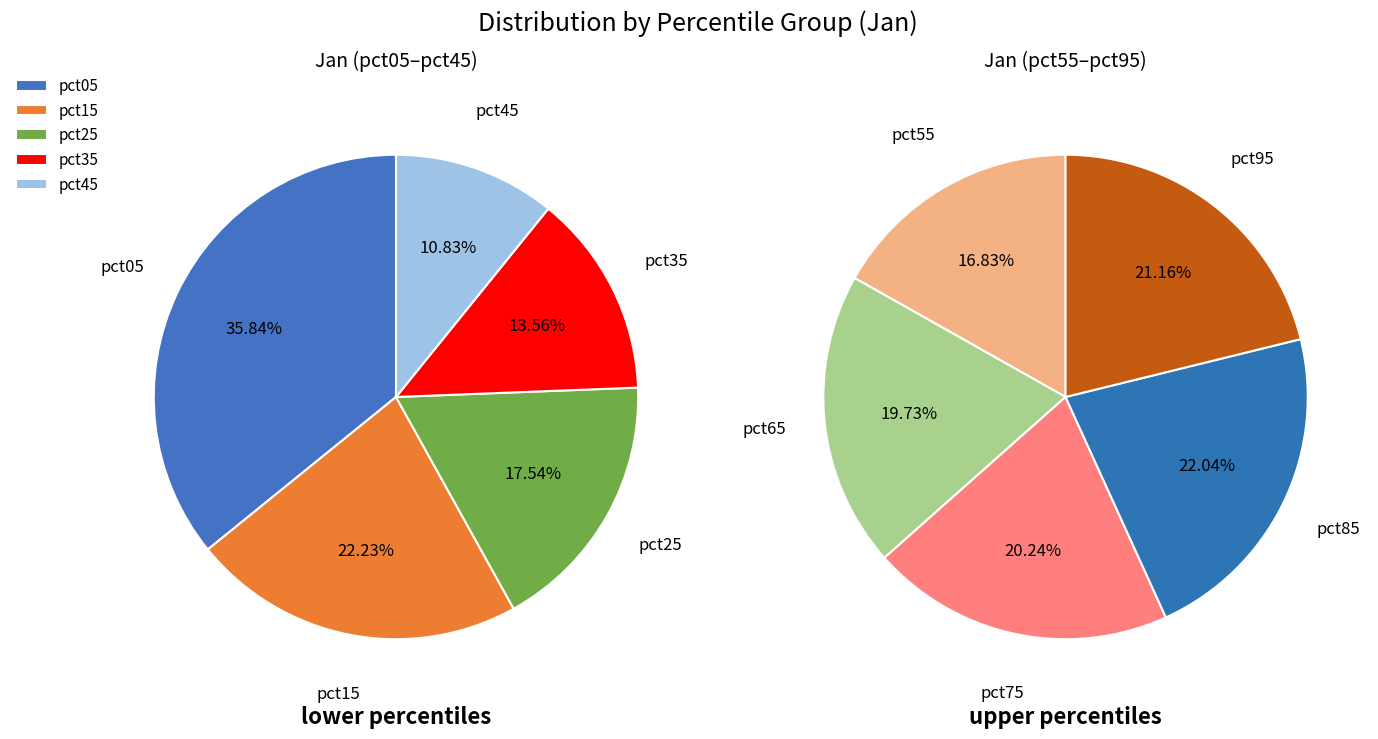

What is the largest slice in the pie chart?

pct05